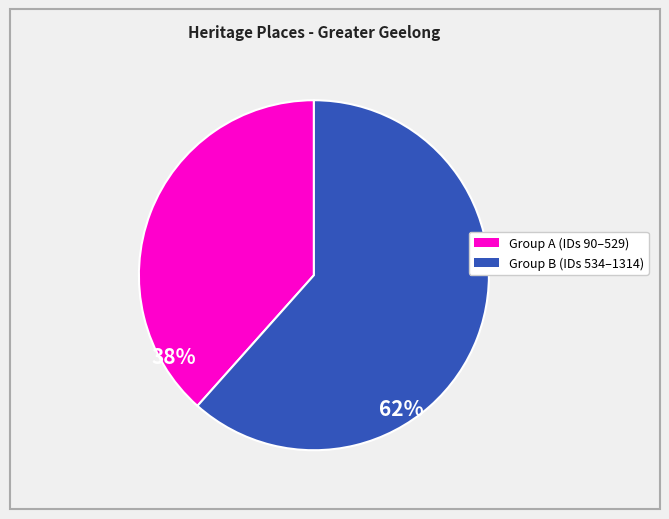

Is there a majority slice in this chart?

Yes